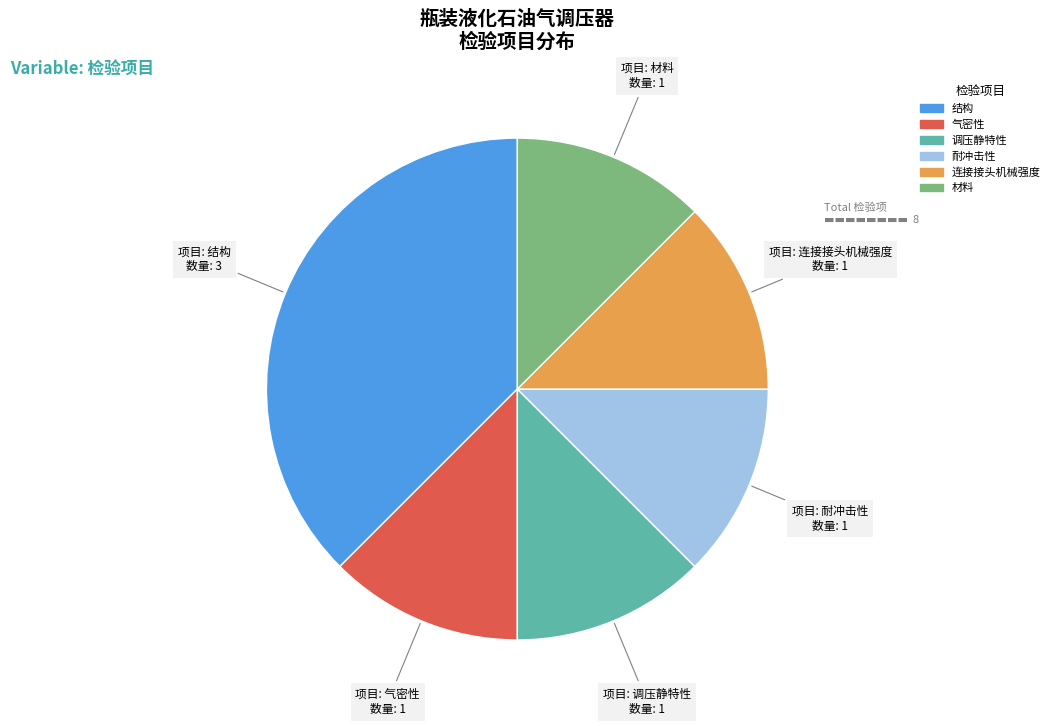

Is there any slice that represents more than half of the pie?

No